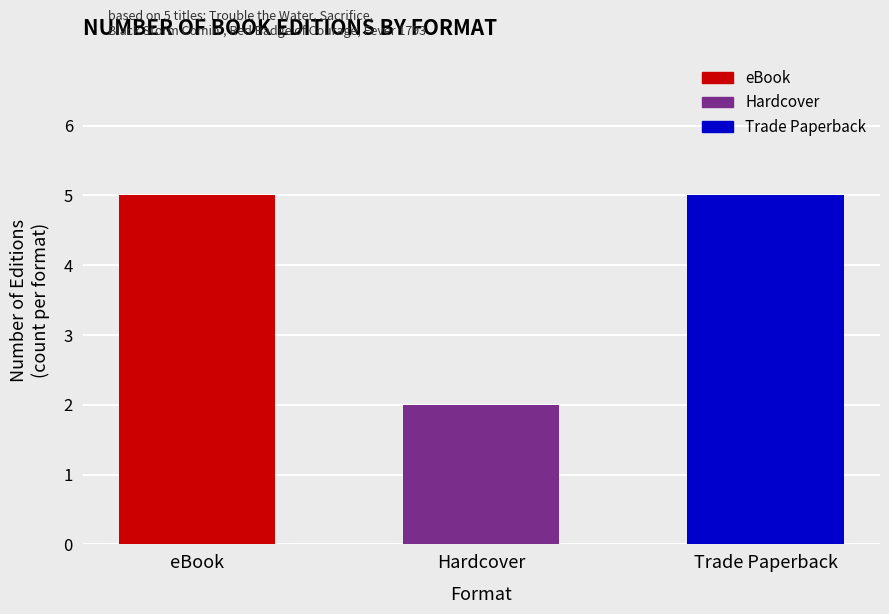

What is the label of the 2nd bar from the left?

Hardcover